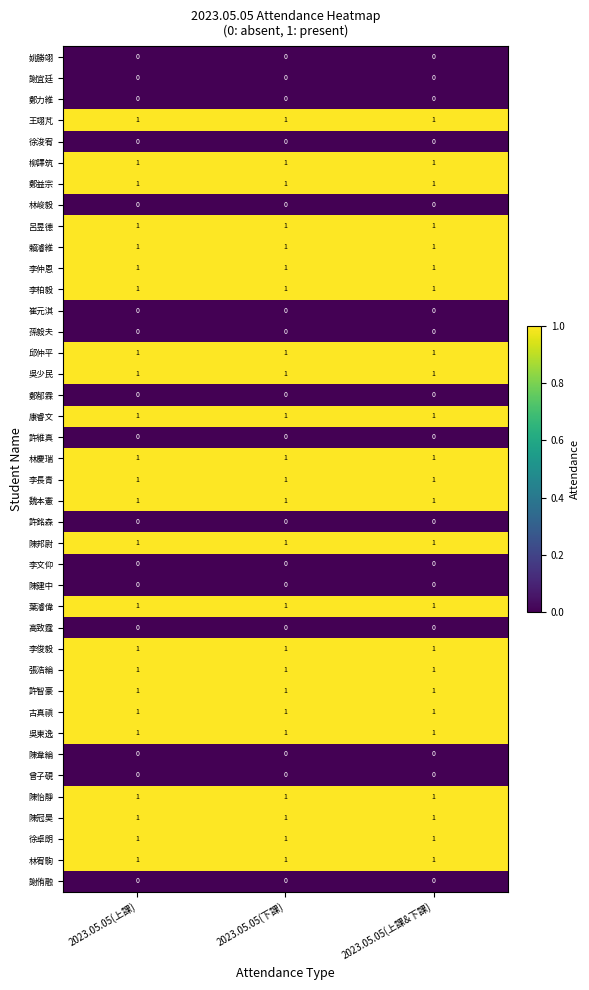

At how many categories does at least one series exceed 0?

3